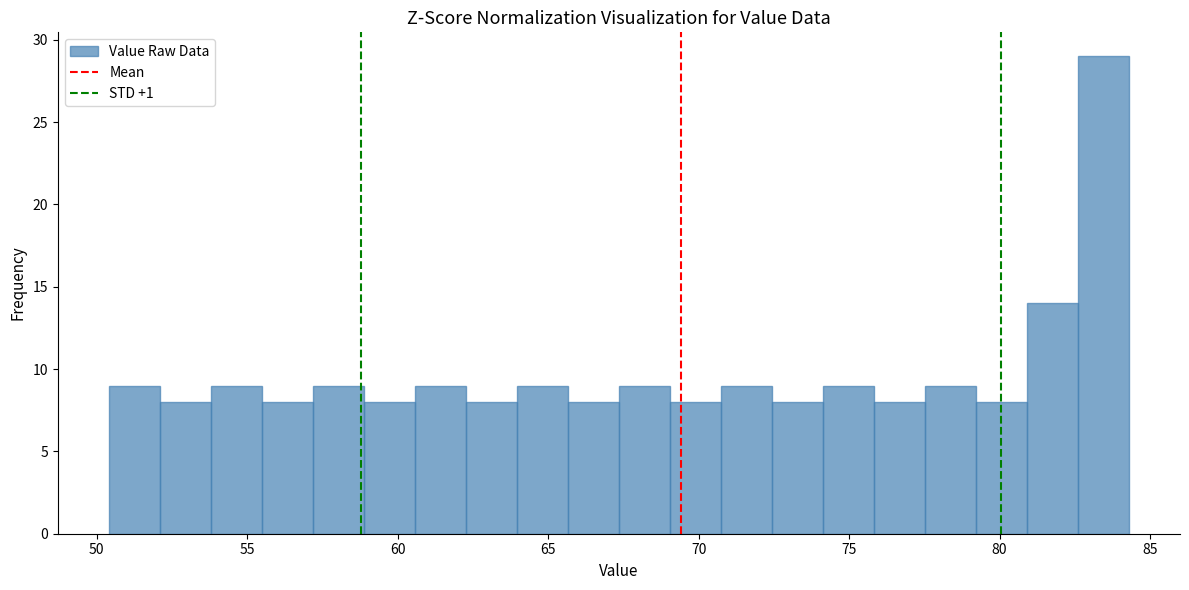

Read against the x-axis, roughly where is the centre of the tallest bar?

83.5